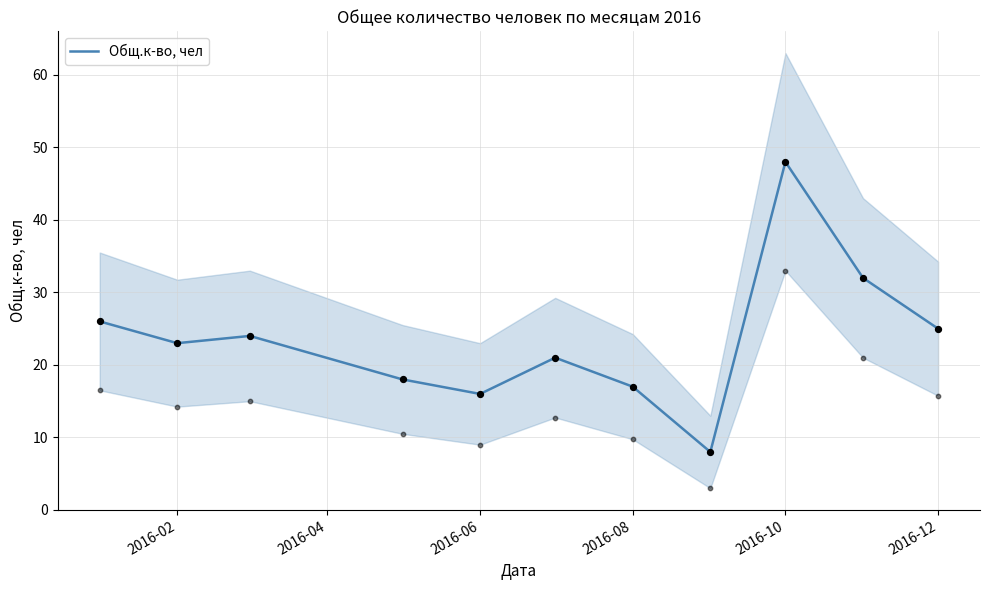

Which category has the highest value in the Общ.к-во, чел series?

2016-10